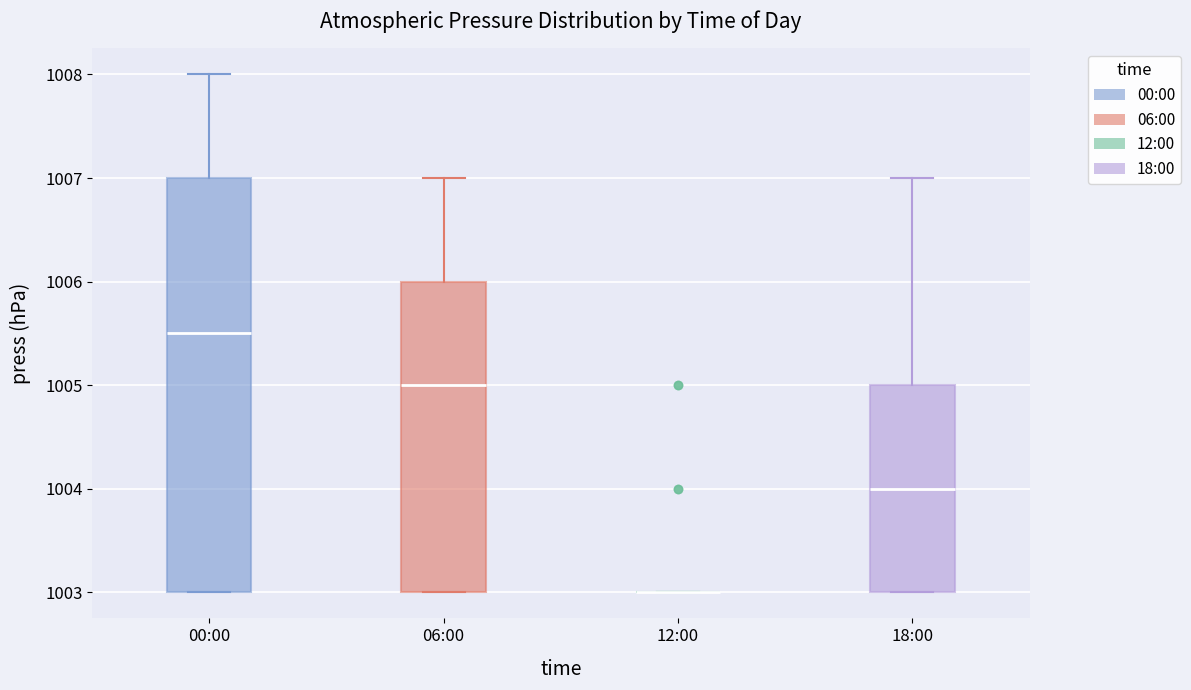

Reading left to right, transcribe this box plot: for each box, give where its median line is, the range the box spans, and where its two whiskers end, as read against the y-axis. The values are not printed on the chart, so give them approximately, as read against the axis.

00:00: median 1005.5, box 1003.0 to 1007.0, whiskers 1003.0 to 1008.0
06:00: median 1005.0, box 1003.0 to 1006.0, whiskers 1003.0 to 1007.0
12:00: box collapsed to a line at 1003.0, whiskers 1003.0 to 1003.0
18:00: median 1004.0, box 1003.0 to 1005.0, whiskers 1003.0 to 1007.0